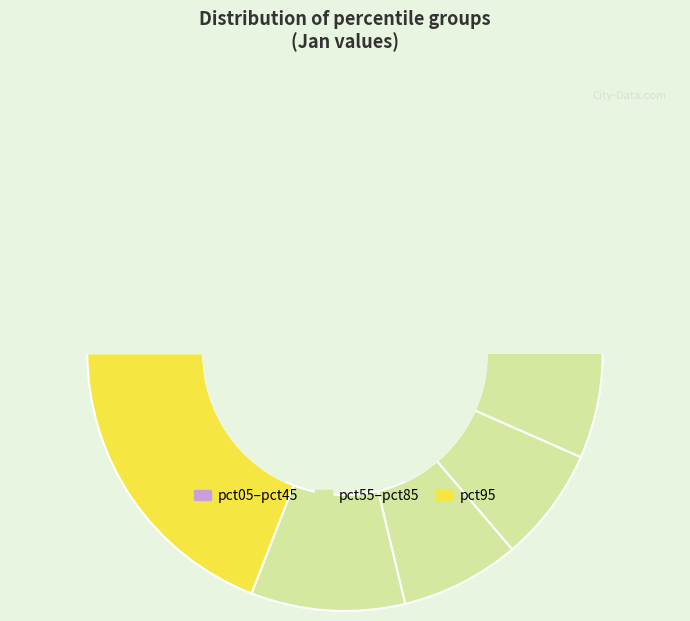

The pct05 slice represents 26% of the pie. True or false?

False